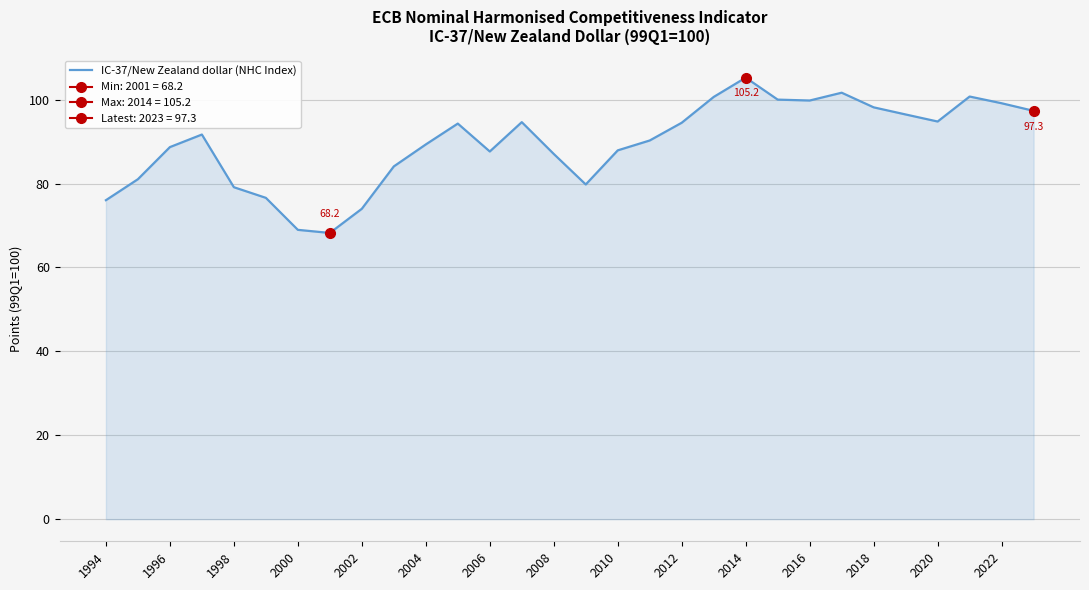

Reading left to right, transcribe all the data shown in this chart.

76.0	81.0	88.7	91.7	79.1	76.6	69.0	68.2	74.0	84.1	89.3	94.3	87.6	94.6	87.1	79.8	87.9	90.3	94.5	100.6	105.2	100.0	99.8	101.6	98.2	96.5	94.8	100.7	99.1	97.3